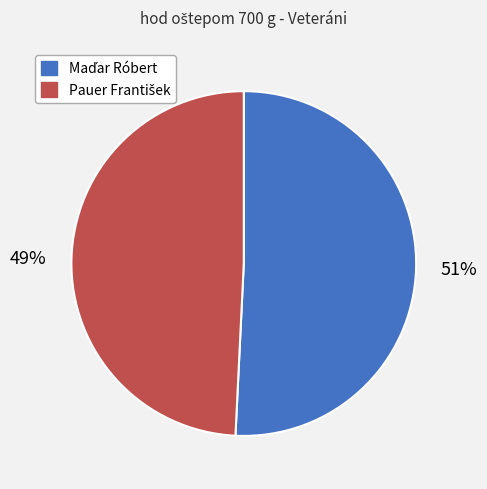

To the nearest percent, what is the difference between the largest and smallest slice percentages?

2%